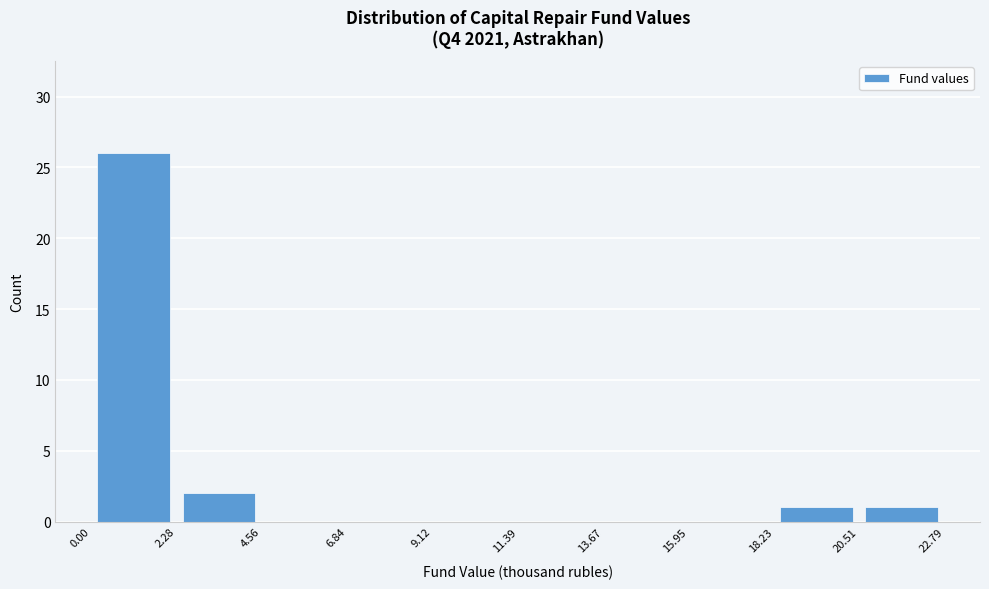

Which range on the x-axis has the tallest bar?

0.00 to 2.28